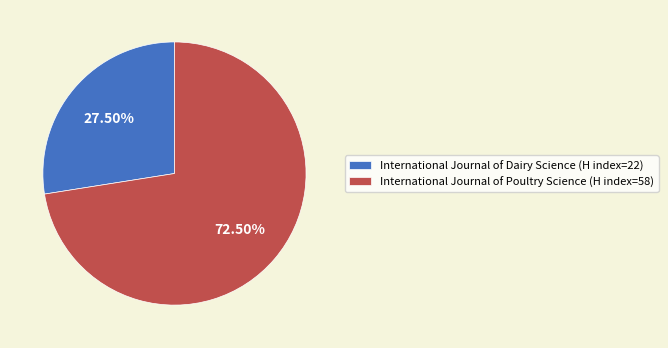

Rank the categories by value from lowest to highest.

International Journal of Dairy Science, International Journal of Poultry Science